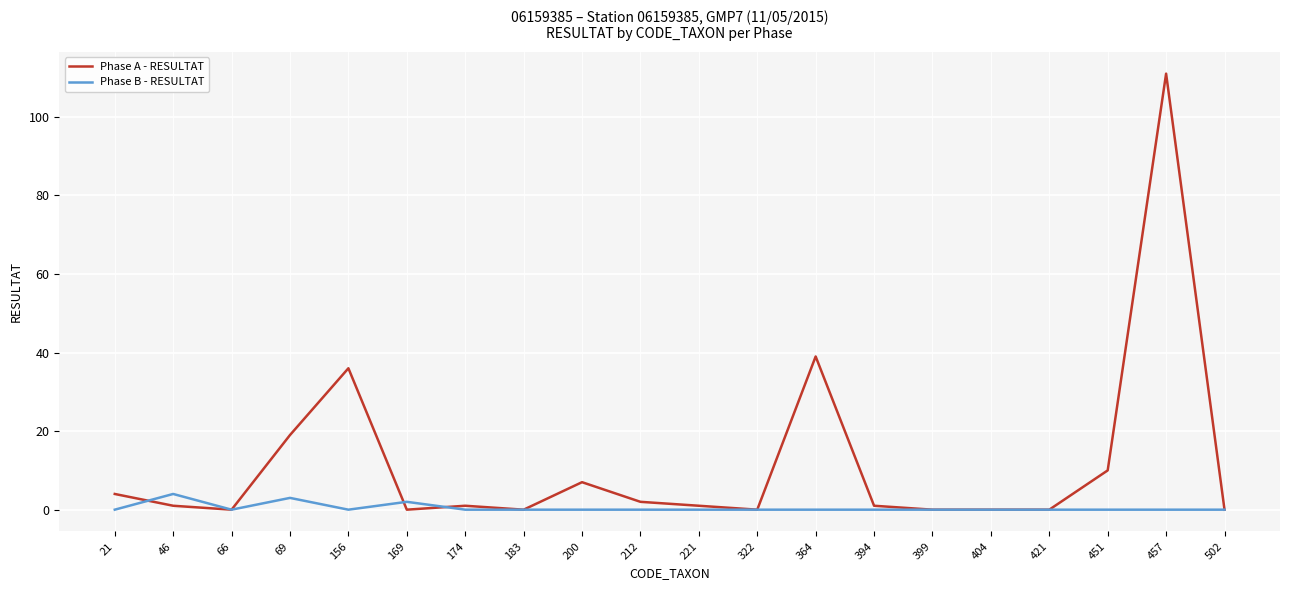

What is the difference between the maximum and minimum values in the Phase B - RESULTAT series?

4